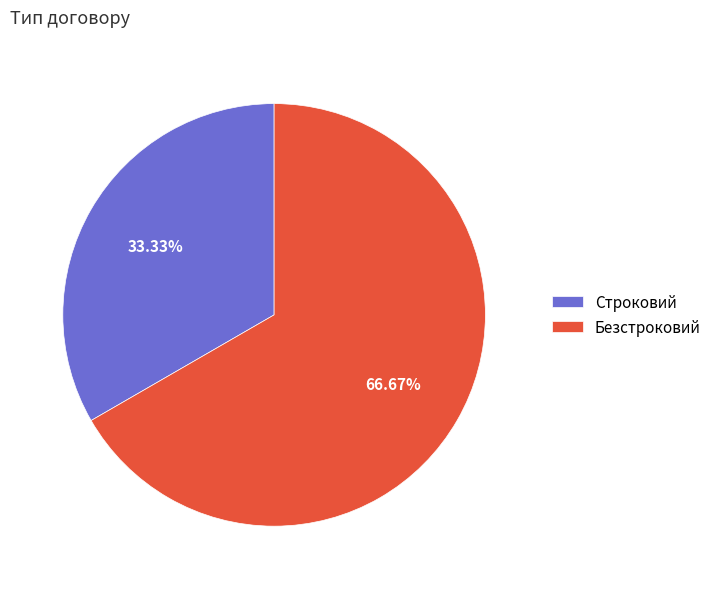

Approximately how many times larger is the value at Строковий compared to Безстроковий?

0.5